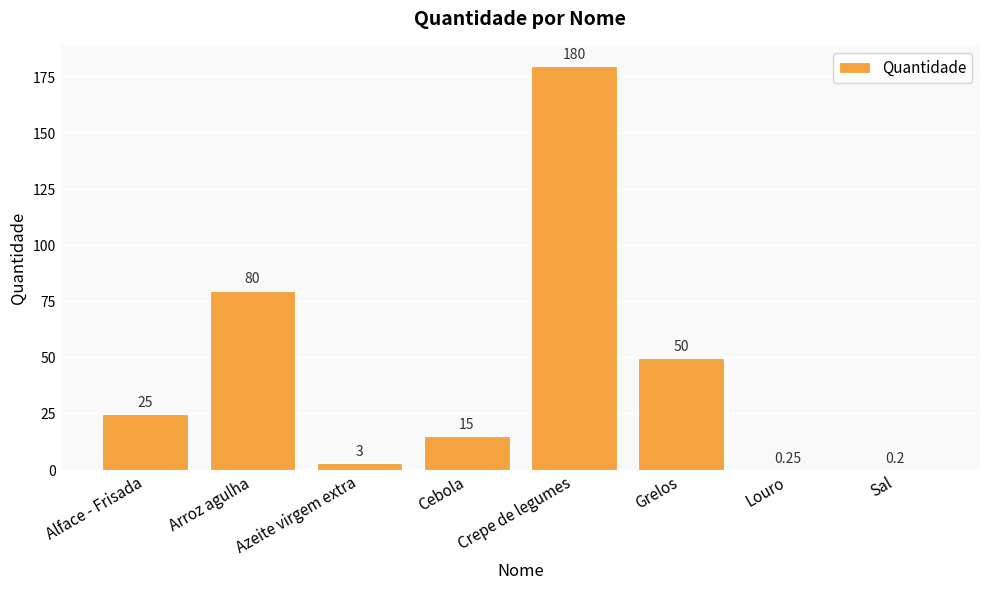

How many series are shown in this chart?

1